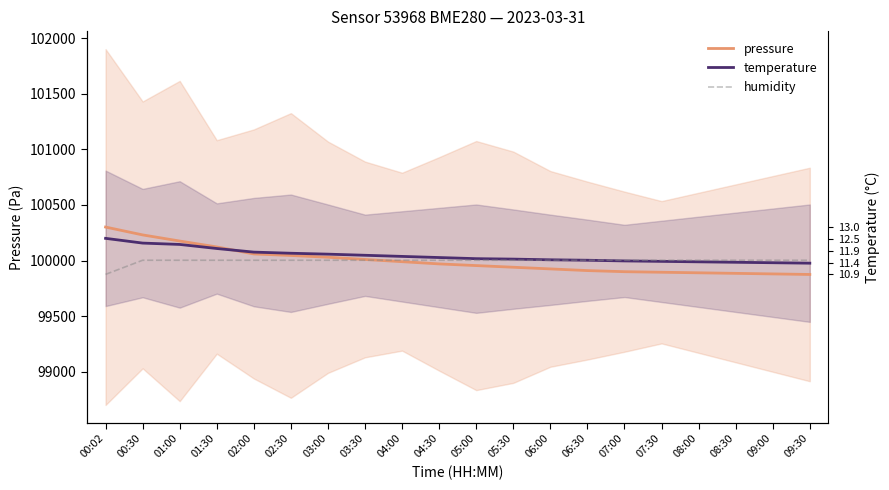

Reading right to left, extract all data points from this chart.

pressure: 09:30=99875.0	09:00=99880.0	08:30=99885.0	08:00=99890.0	07:30=99895.0	07:00=99900.0	06:30=99910.0	06:00=99925.0	05:30=99940.0	05:00=99955.0	04:30=99970.0	04:00=99990.0	03:30=100010.0	03:00=100030.0	02:30=100045.8	02:00=100059.5	01:30=100122.5	01:00=100175.7	00:30=100230.8	00:02=100301.4
temperature: 09:30=99976.5	09:00=99980.6	08:30=99984.6	08:00=99988.7	07:30=99992.8	07:00=99996.8	06:30=100002.9	06:00=100007.0	05:30=100013.1	05:00=100017.1	04:30=100027.3	04:00=100037.4	03:30=100047.6	03:00=100057.7	02:30=100065.9	02:00=100076.0	01:30=100108.5	01:00=100145.1	00:30=100157.2	00:02=100199.9
humidity: 09:30=100002.9	09:00=100002.9	08:30=100002.9	08:00=100002.9	07:30=100002.9	07:00=100002.9	06:30=100002.9	06:00=100002.9	05:30=100002.9	05:00=100002.9	04:30=100002.9	04:00=100002.9	03:30=100002.9	03:00=100002.9	02:30=100002.9	02:00=100002.9	01:30=100002.9	01:00=100002.9	00:30=100002.9	00:02=99875.9